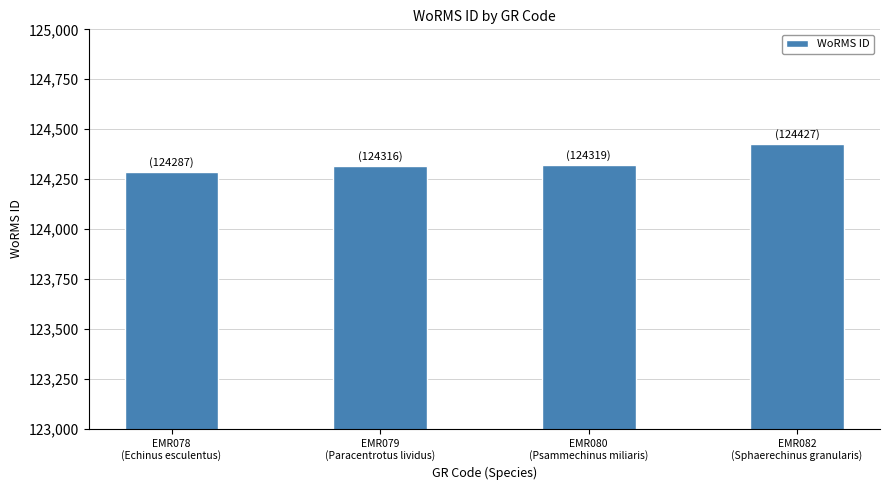

What is the value of the 1st bar from the left?

124287